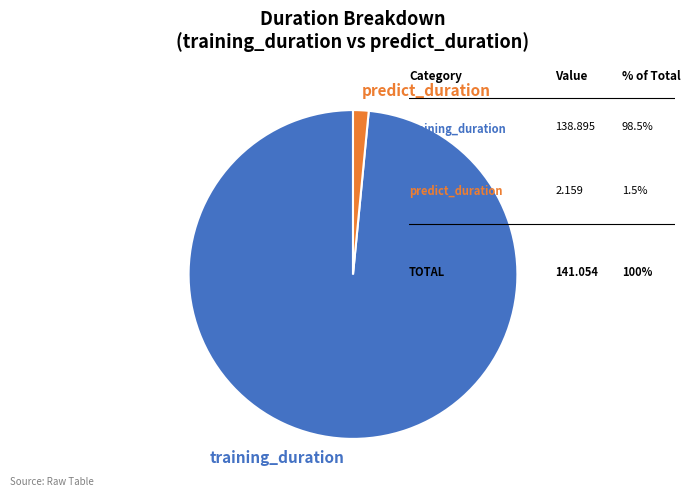

Rank the categories by value from lowest to highest.

predict_duration, training_duration